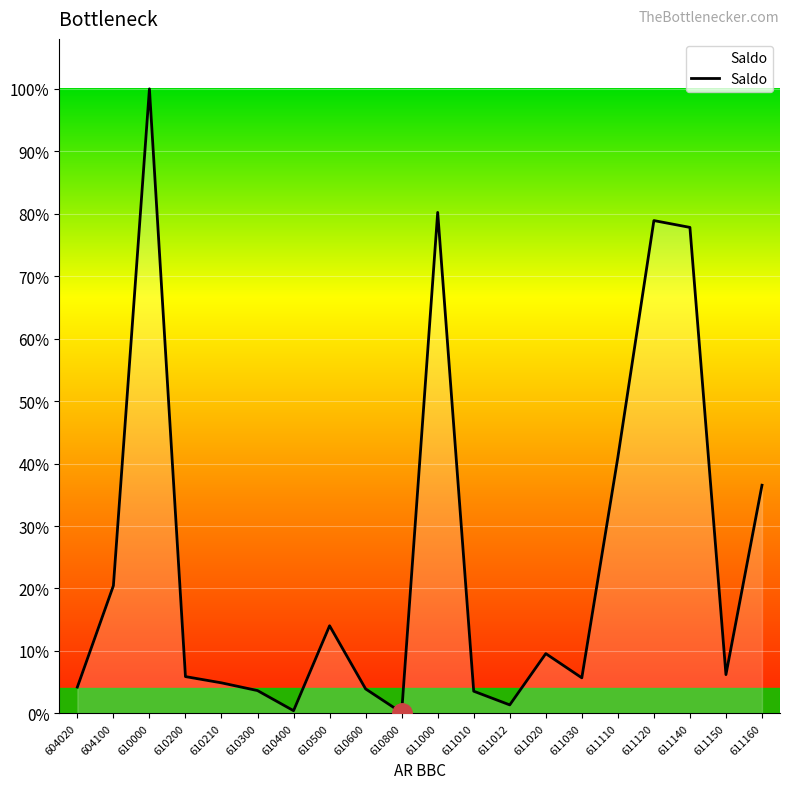

Reading right to left, what are all the values shown in this chart?

611160=17589.7	611150=2989.2	611140=37465.4	611120=37990.8	611110=19735.4	611030=2741.4	611020=4607.7	611012=655.6	611010=1711.0	611000=38620.6	610800=55.4	610600=1887.2	610500=6755.0	610400=209.0	610300=1759.0	610210=2354.5	610200=2836.8	610000=48145.1	604100=9843.0	604020=2026.0